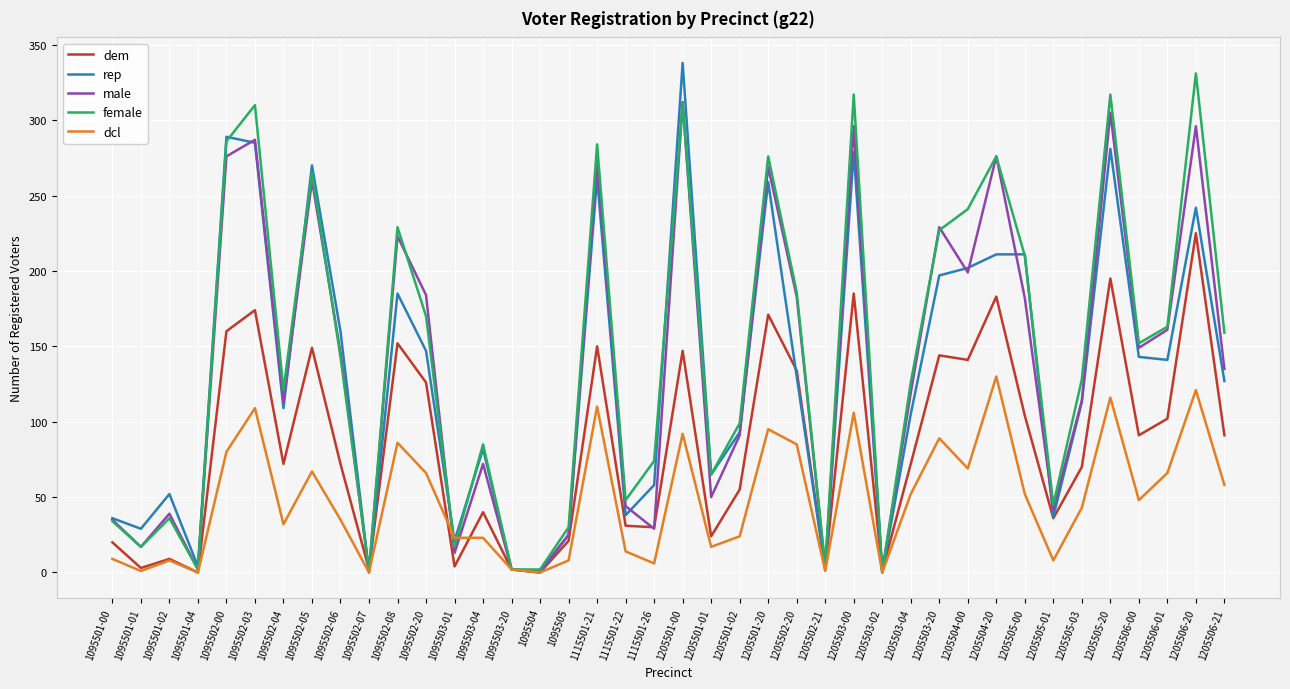

Which series changed the most between 1095502-05 and 1205501-01?

male